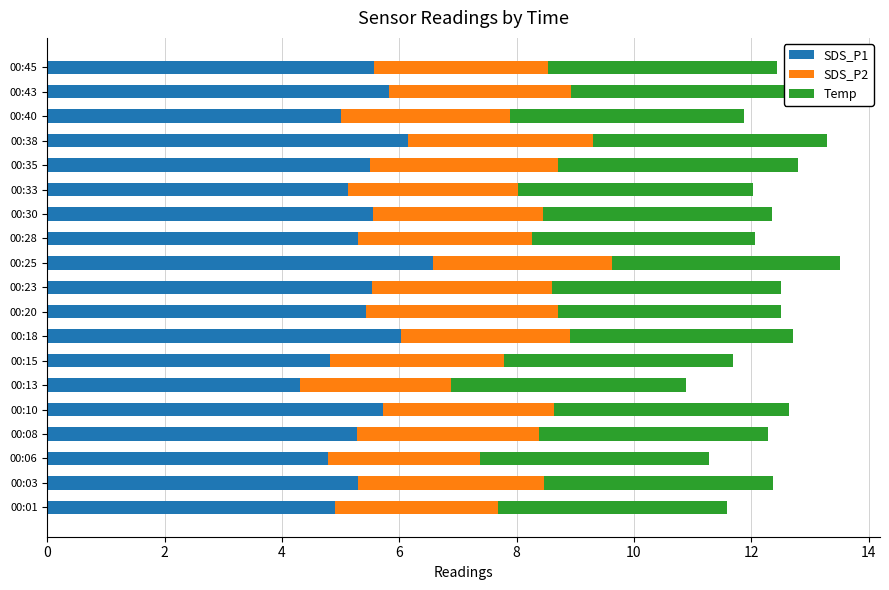

What are all the series names shown in the legend?

SDS_P1, SDS_P2, Temp